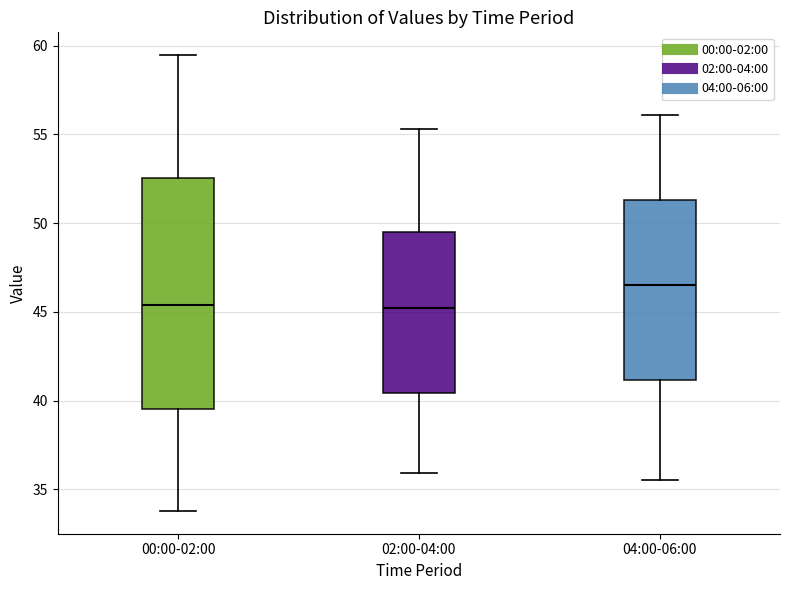

Where is the lower edge of the box for 04:00-06:00 on the y-axis? The values are not printed on the chart, so give them approximately, as read against the axis.

41.0